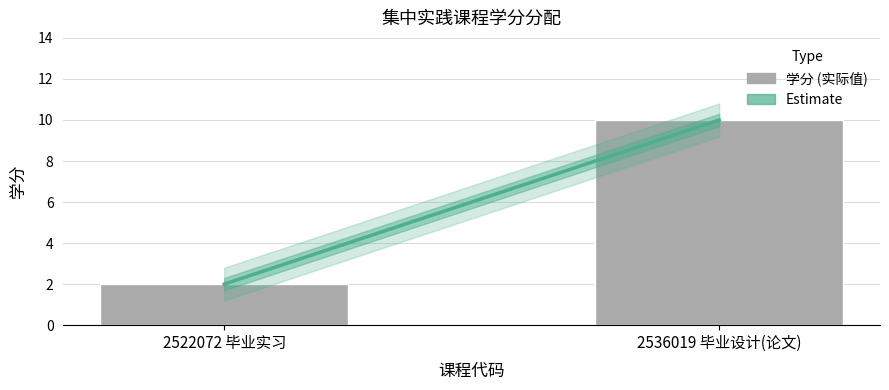

How many data points are less than 10?

1